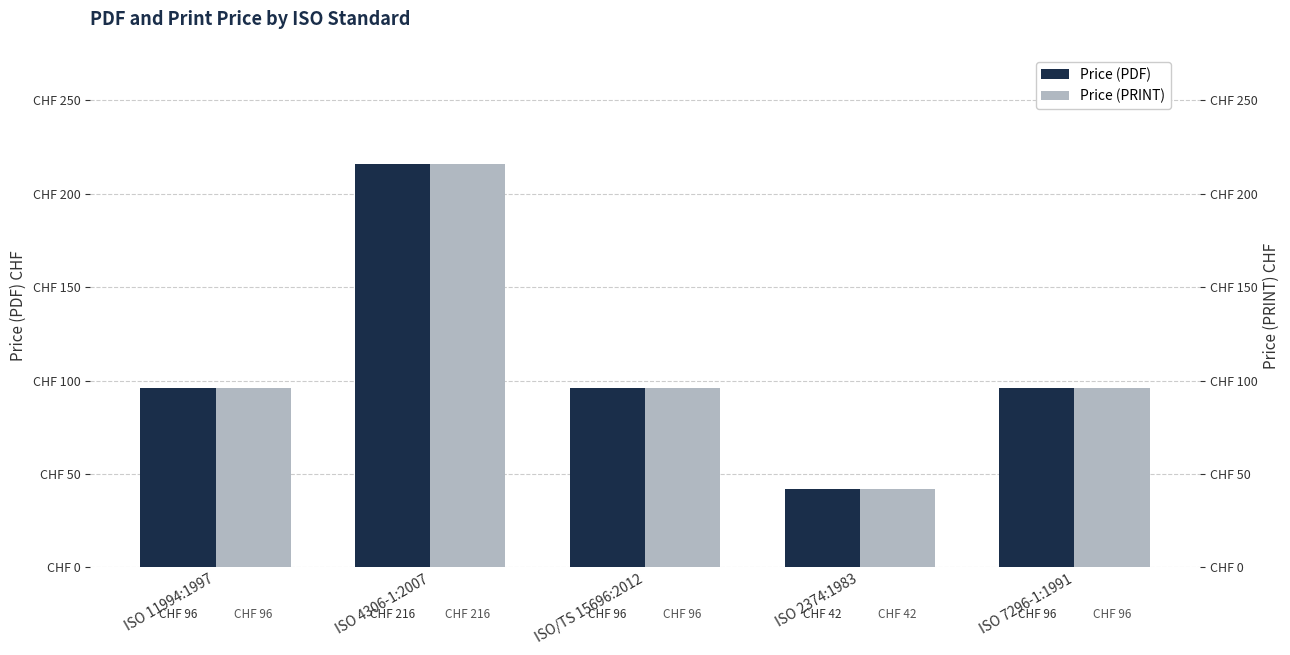

Is the value of Price (PDF) at ISO/TS 15696:2012 greater than the value of Price (PRINT) at ISO 4306-1:2007?

No